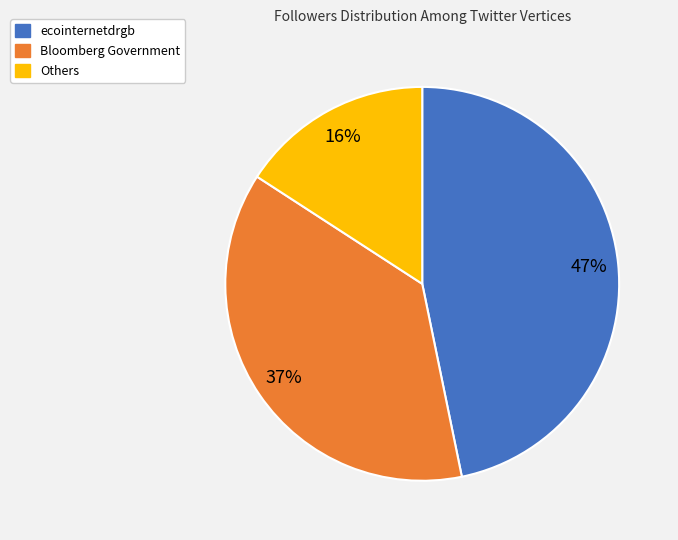

To the nearest percent, what is the average slice percentage?

33%